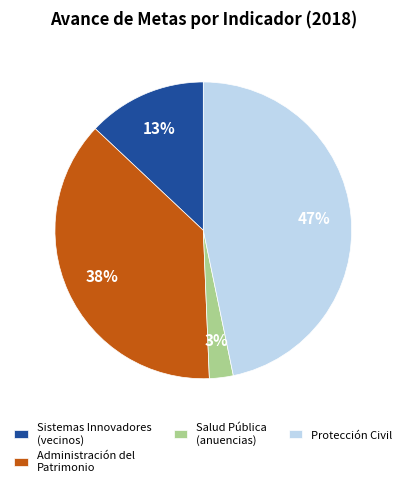

How many segments does this pie chart have?

4